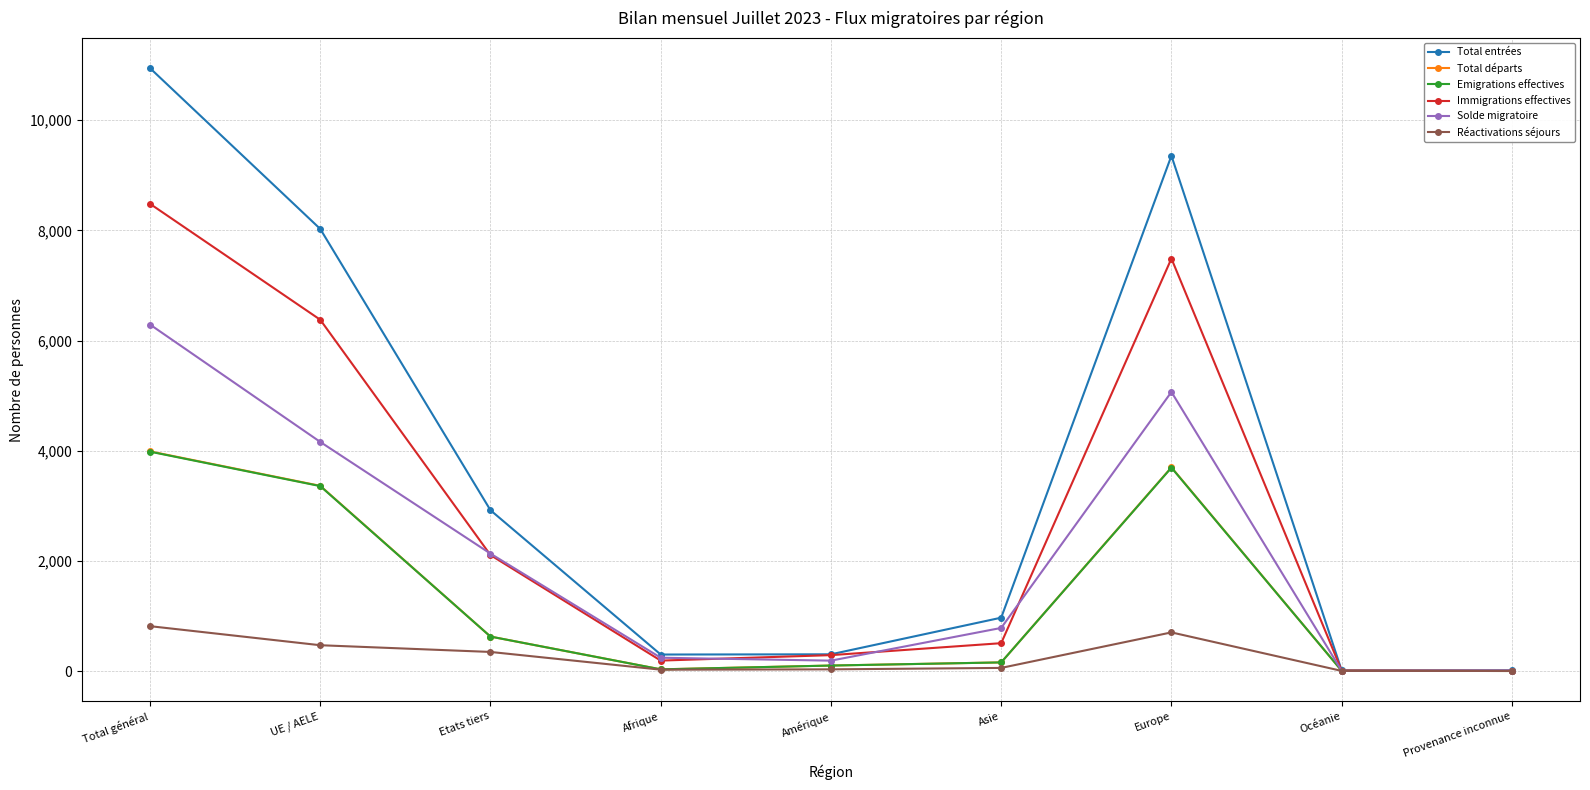

What is the sum of all Total entrées values?

32835